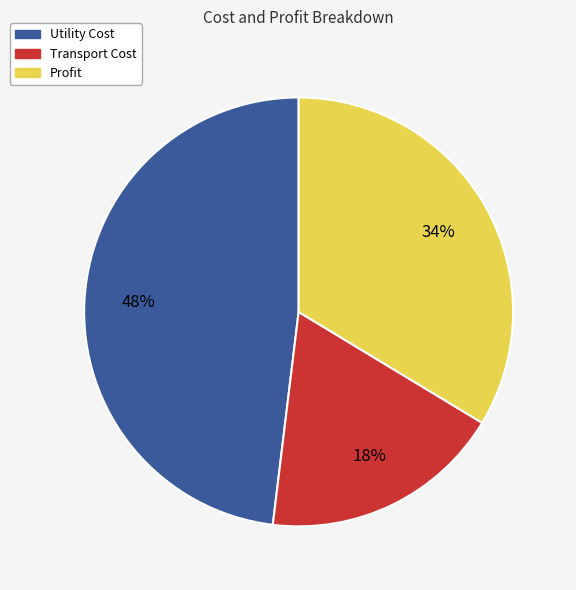

What is the largest slice in the pie chart?

Utility Cost